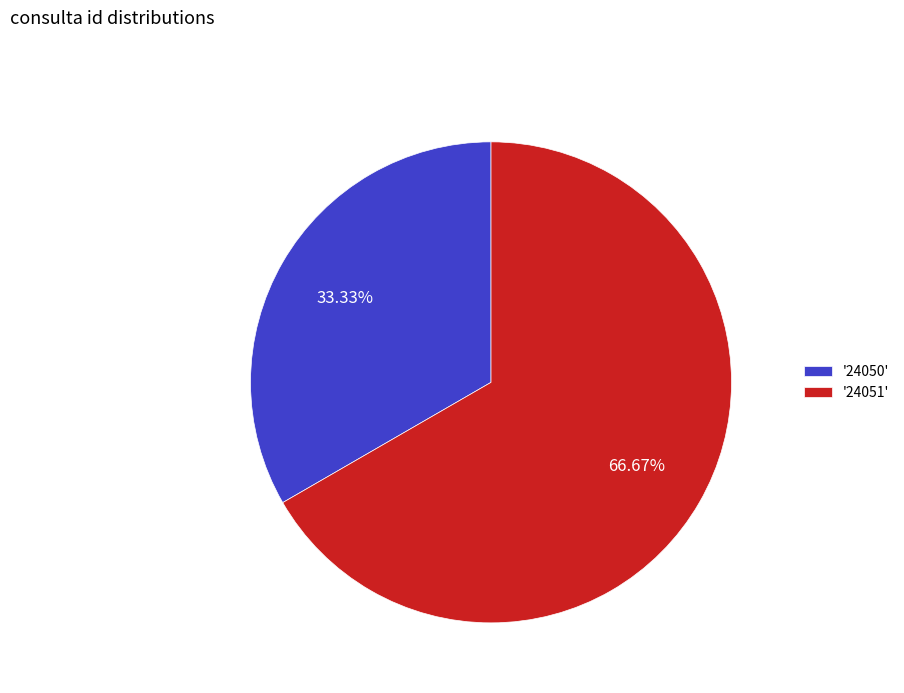

Do '24051' and '24050' together represent more than half of the pie?

Yes